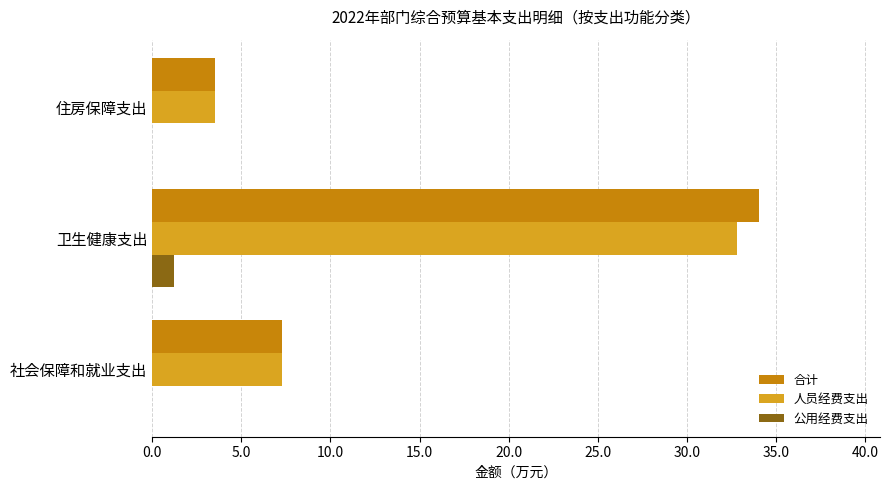

True or false: 合计 has a value of 34.0 at 卫生健康支出.

True